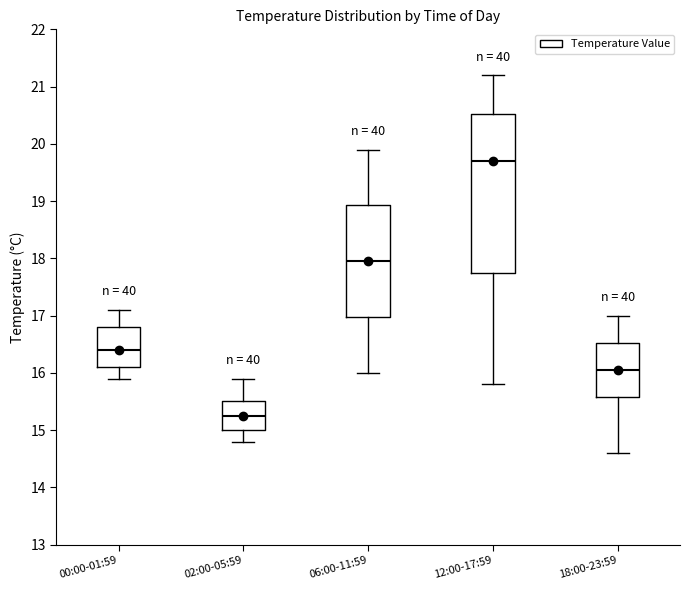

Reading left to right, transcribe this box plot: for each box, give where its median line is, the range the box spans, and where its two whiskers end, as read against the y-axis. The values are not printed on the chart, so give them approximately, as read against the axis.

00:00-01:59: median 16.4, box 16.1 to 16.8, whiskers 15.9 to 17.1
02:00-05:59: median 15.3, box 15.0 to 15.5, whiskers 14.8 to 15.9
06:00-11:59: median 18.0, box 17.0 to 18.9, whiskers 16.0 to 19.9
12:00-17:59: median 19.7, box 17.8 to 20.5, whiskers 15.8 to 21.2
18:00-23:59: median 16.1, box 15.6 to 16.5, whiskers 14.6 to 17.0